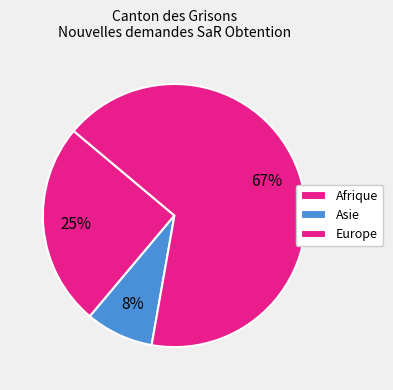

How many segments does this pie chart have?

3